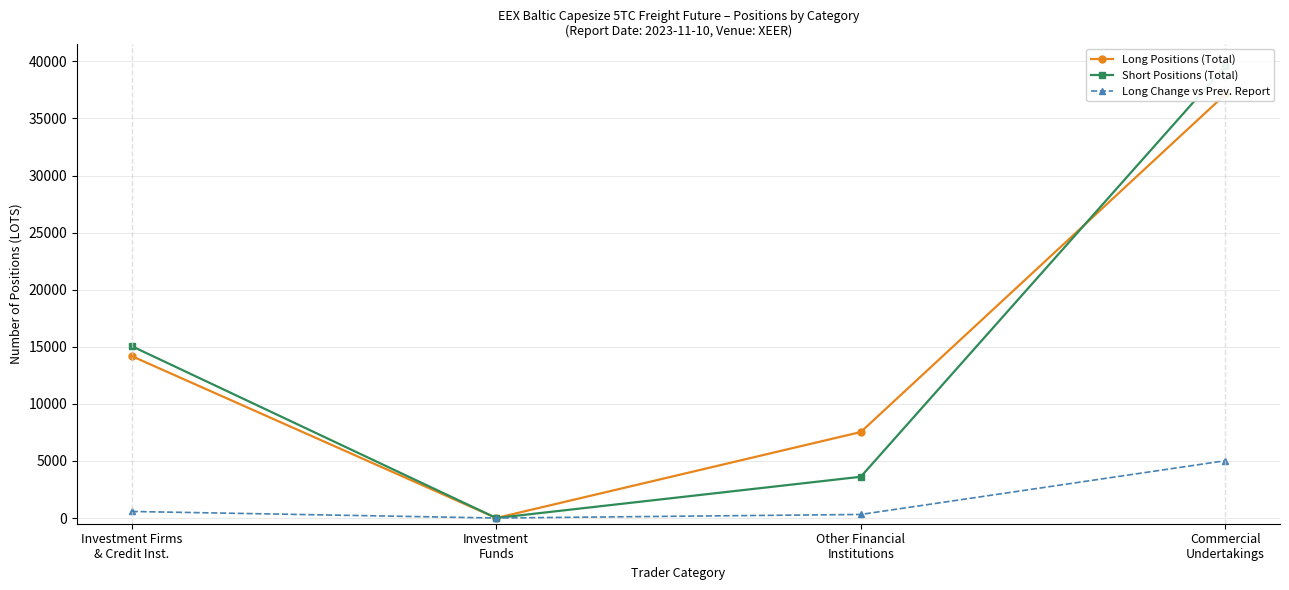

Reading left to right, what are all the values shown in this chart?

Long Positions (Total): 14185.3	0.0	7532.6	37112.0
Short Positions (Total): 15055.8	0.0	3613.0	39577.2
Long Change vs Prev. Report: 573.9	0.0	311.4	5020.2